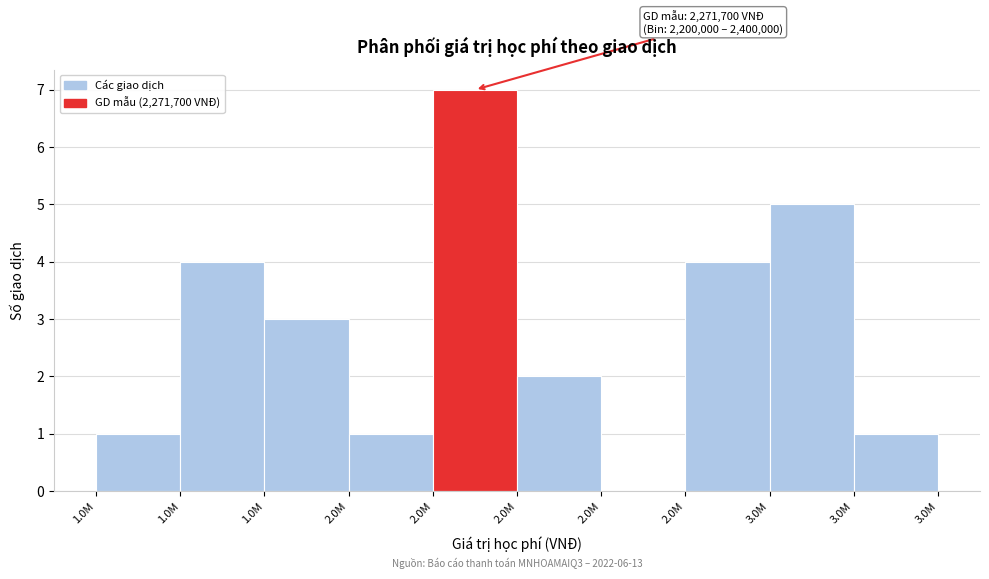

Count the number of categories in the chart.

10